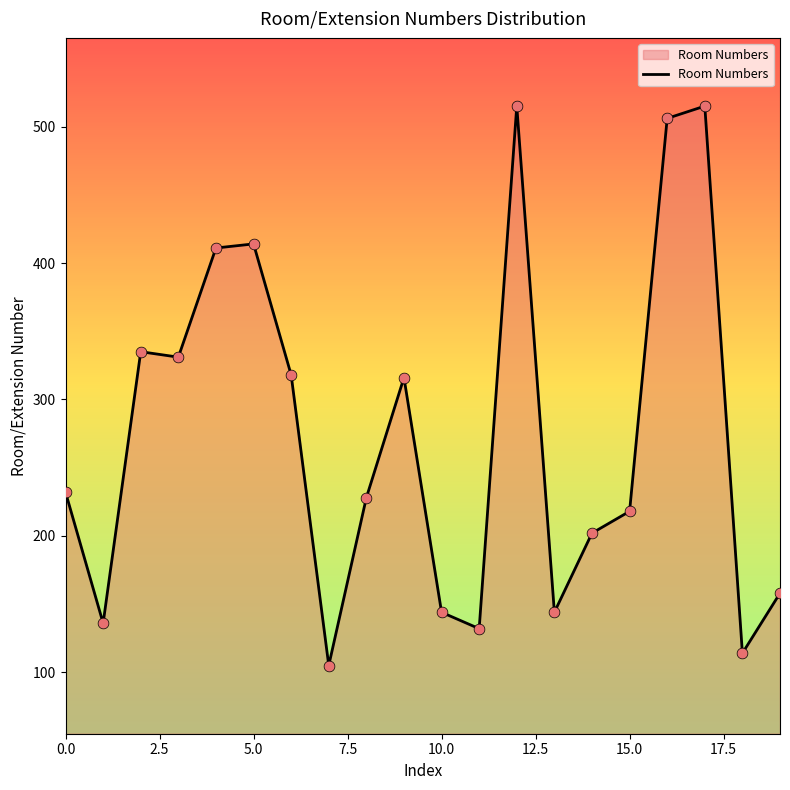

What is the difference between the maximum and minimum values?

410